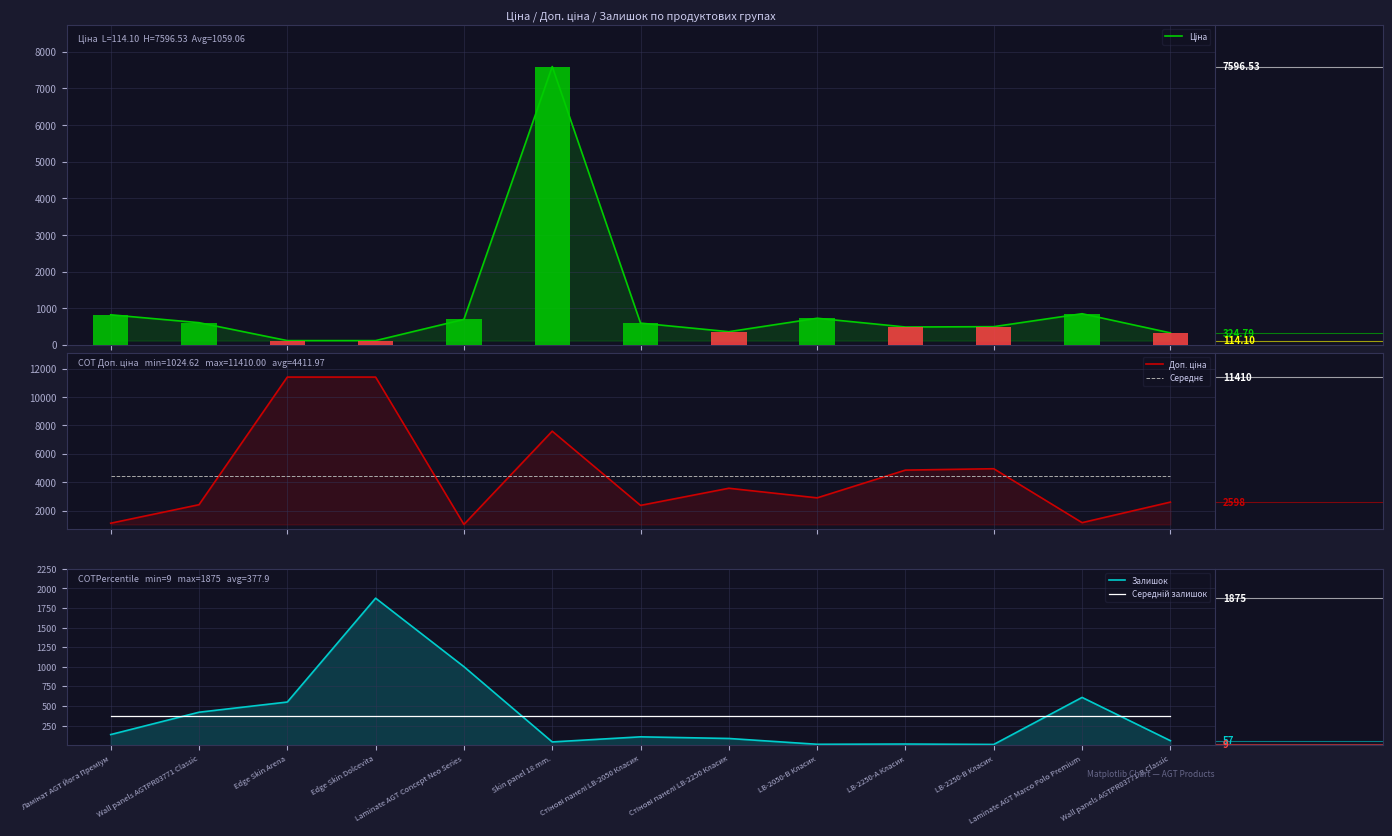

What is the total value across all series at LB-2250-А Класик?

10143.1